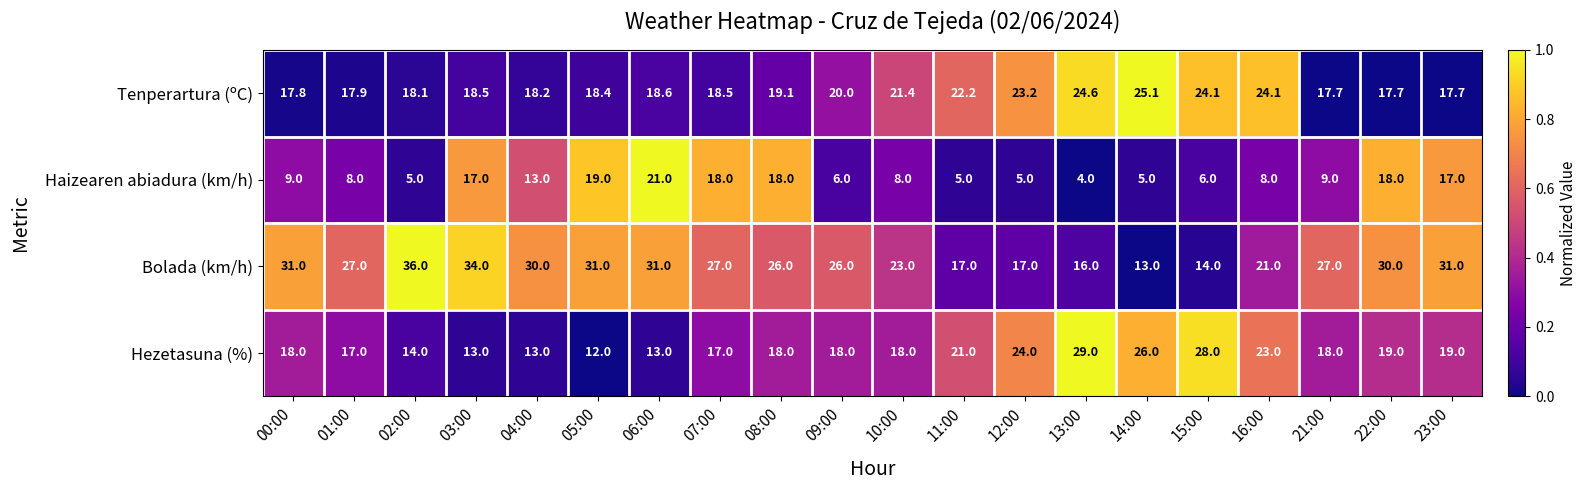

Rank the series by their maximum value, from highest to lowest.

Bolada (km/h), Hezetasuna (%), Tenperartura (ºC), Haizearen abiadura (km/h)